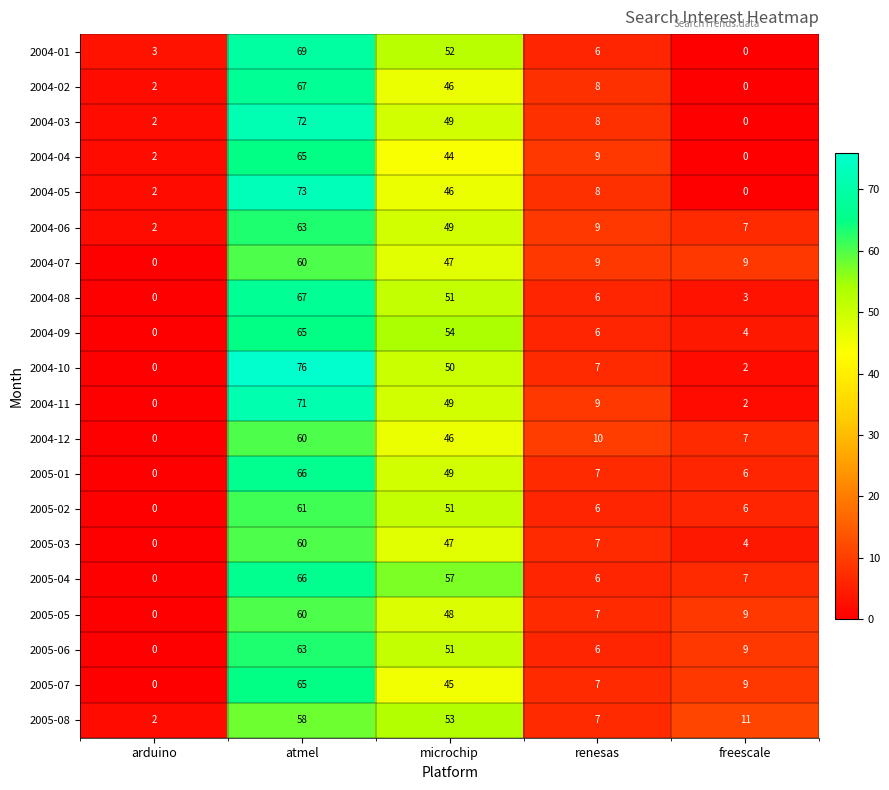

At which label does 2005-06 reach its minimum?

arduino